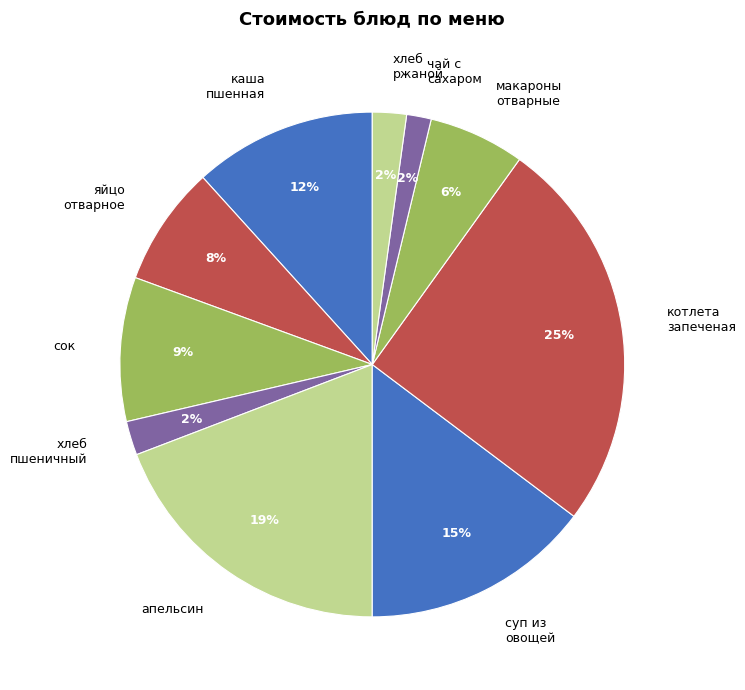

To the nearest percent, what is the difference between the чай с сахаром and яйцо отварное slice percentages?

6%